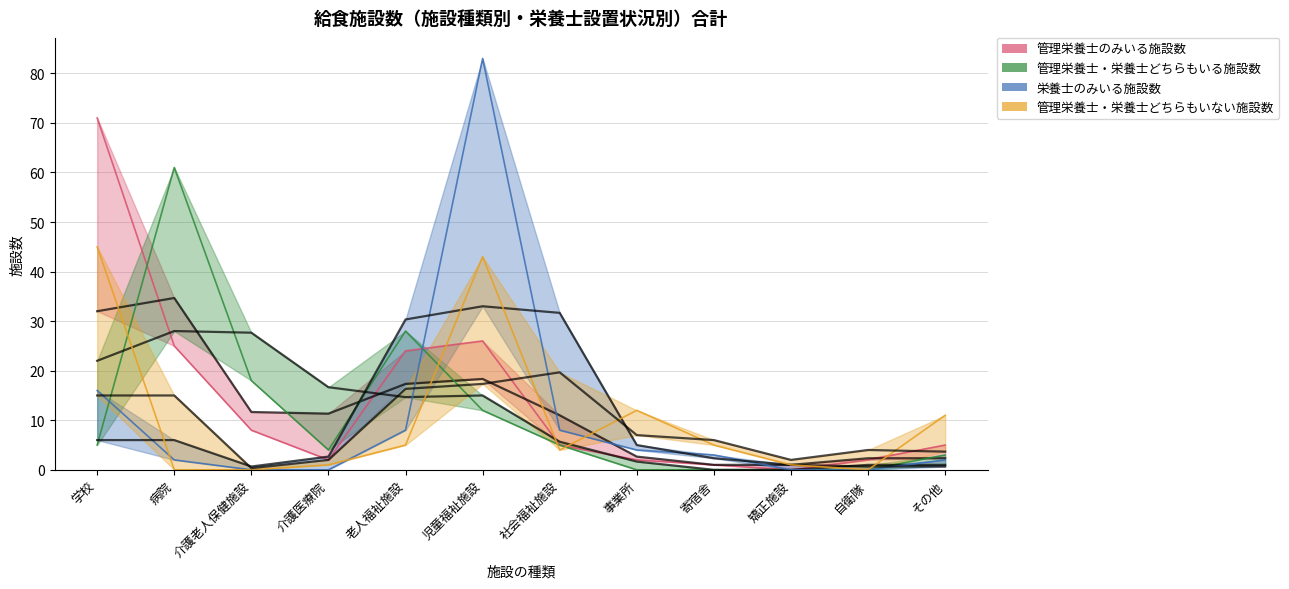

What is the sum of the 管理栄養士・栄養士どちらもいない施設数 values at 寄宿舎 and 介護老人保健施設?

5